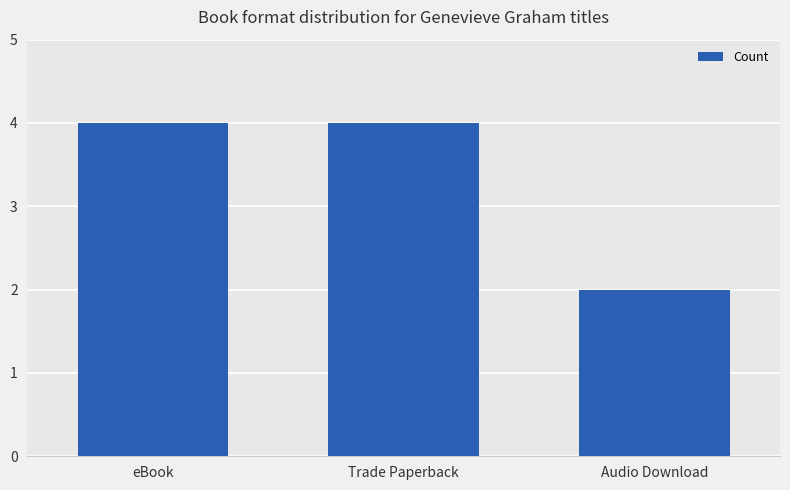

How many categories are shown in the chart?

3